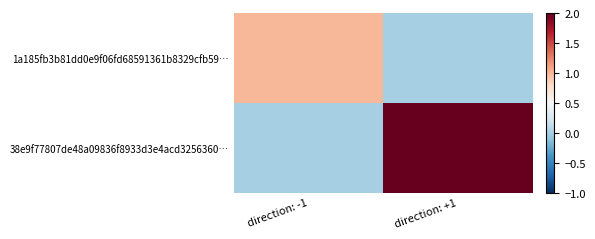

Which series has the widest spread of values?

38e9f77807de48a09836f8933d3e4acd3256360…